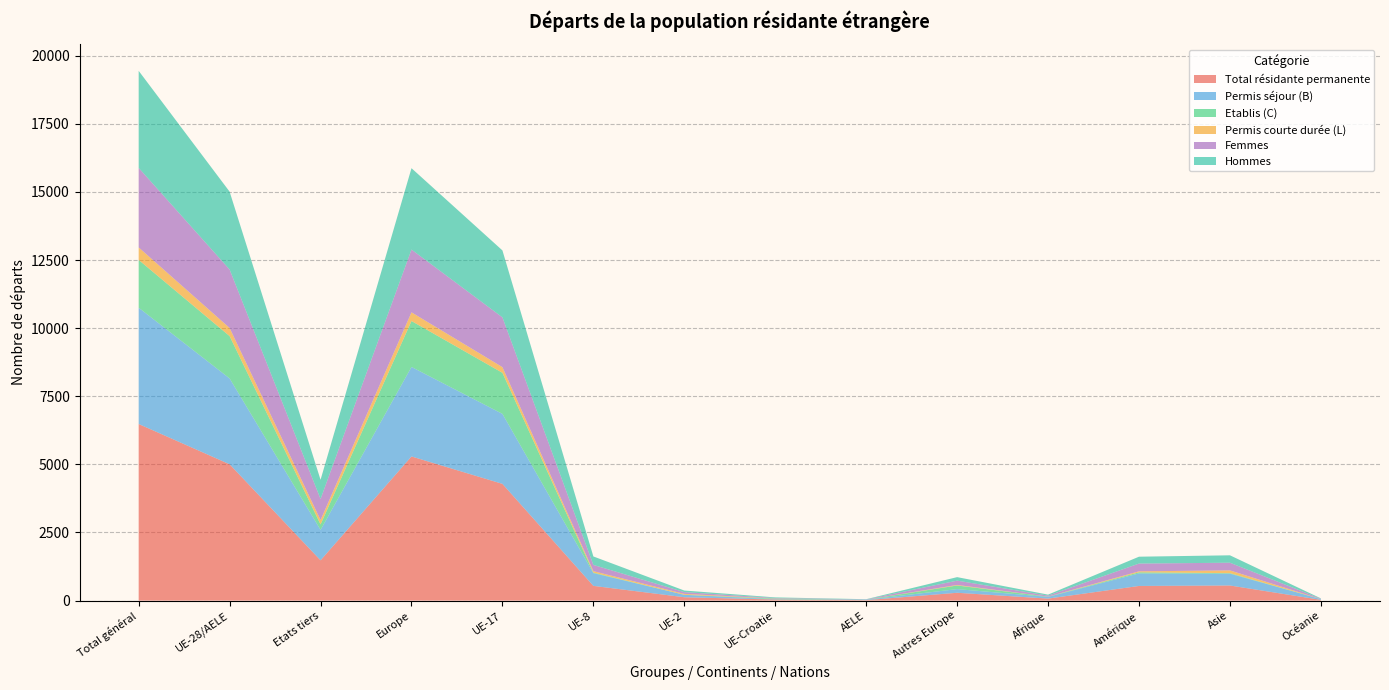

Reading right to left, what are all the values shown in this chart?

Total résidante permanente: Océanie=27	Asie=554	Amérique=537	Afrique=73	Autres Europe=287	AELE=17	UE-Croatie=39	UE-2=123	UE-8=540	UE-17=4284	Europe=5290	Etats tiers=1478	UE-28/AELE=5003	Total général=6481
Permis séjour (B): Océanie=26	Asie=434	Amérique=460	Afrique=63	Autres Europe=134	AELE=14	UE-Croatie=11	UE-2=89	UE-8=468	UE-17=2569	Europe=3285	Etats tiers=1117	UE-28/AELE=3151	Total général=4268
Etablis (C): Océanie=1	Asie=19	Amérique=40	Afrique=8	Autres Europe=133	AELE=3	UE-Croatie=25	UE-2=0	UE-8=19	UE-17=1507	Europe=1687	Etats tiers=201	UE-28/AELE=1554	Total général=1755
Permis courte durée (L): Océanie=0	Asie=101	Amérique=37	Afrique=2	Autres Europe=20	AELE=0	UE-Croatie=3	UE-2=34	UE-8=53	UE-17=208	Europe=318	Etats tiers=160	UE-28/AELE=298	Total général=458
Femmes: Océanie=12	Asie=282	Amérique=285	Afrique=36	Autres Europe=158	AELE=9	UE-Croatie=16	UE-2=65	UE-8=229	UE-17=1827	Europe=2304	Etats tiers=773	UE-28/AELE=2146	Total général=2919
Hommes: Océanie=15	Asie=272	Amérique=252	Afrique=37	Autres Europe=129	AELE=8	UE-Croatie=23	UE-2=58	UE-8=311	UE-17=2457	Europe=2986	Etats tiers=705	UE-28/AELE=2857	Total général=3562